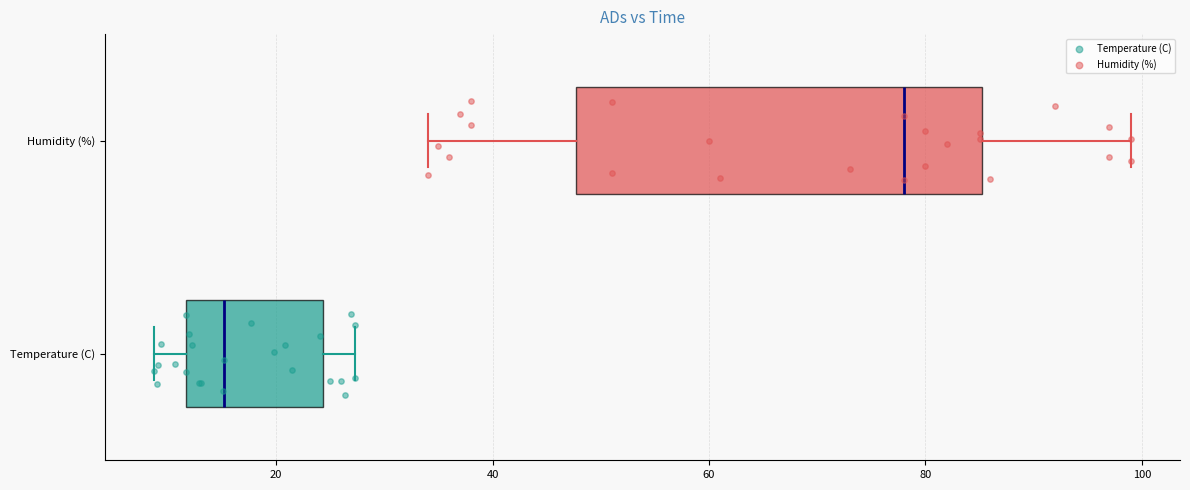

Which box's median line is the furthest to the left?

Temperature (C)